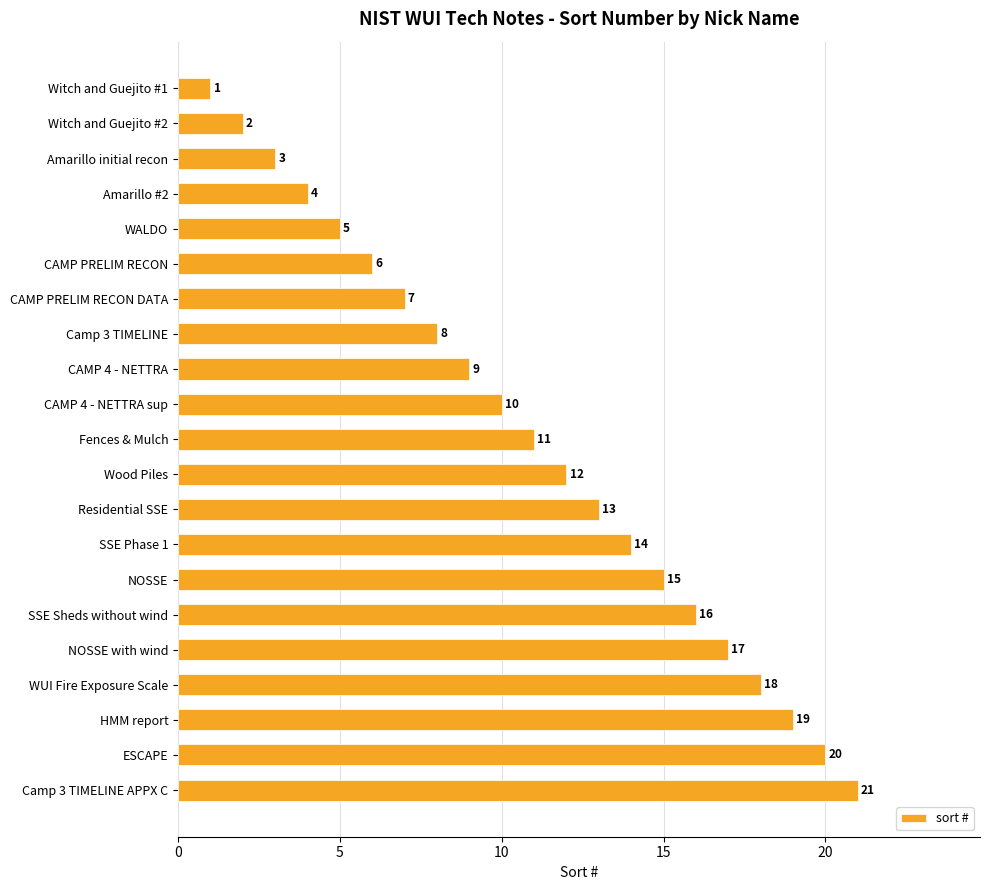

True or false: the data shows 6 at CAMP PRELIM RECON.

True